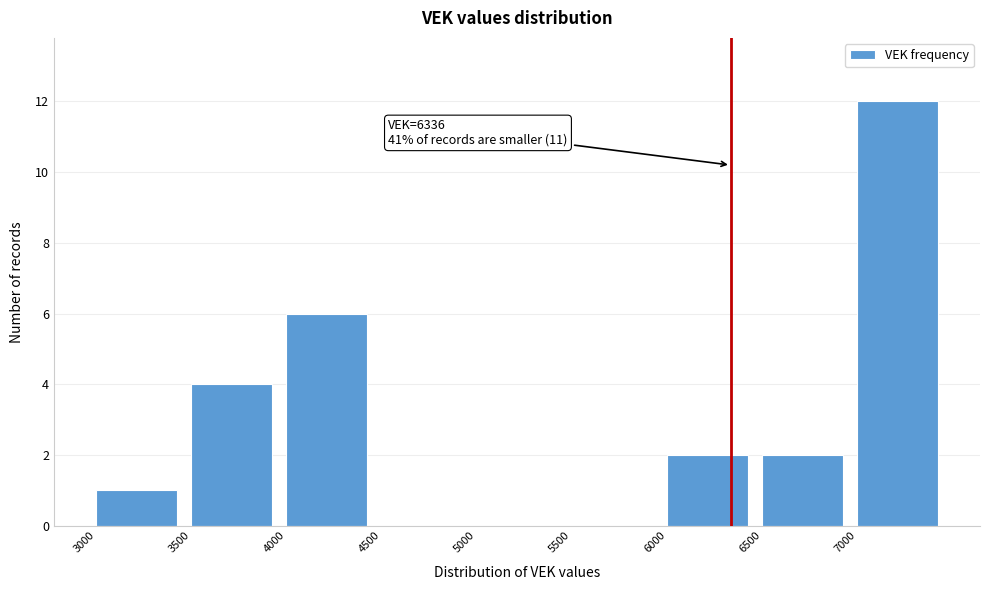

Which range on the x-axis has the tallest bar?

7000 to 7500